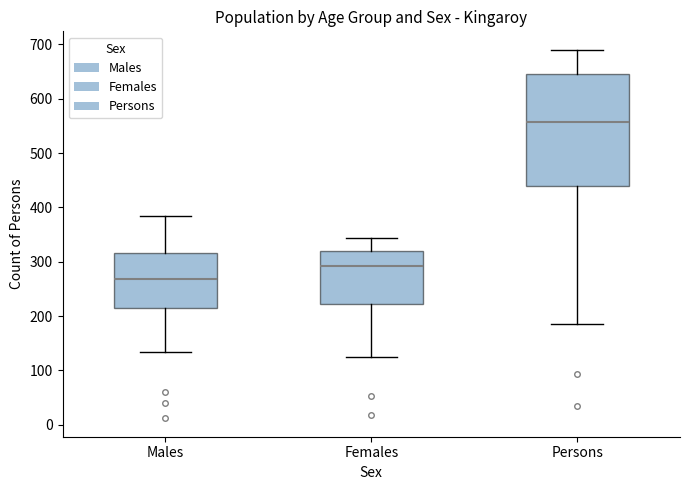

Comparing the boxes themselves (not the whiskers), which one is the tallest?

Persons